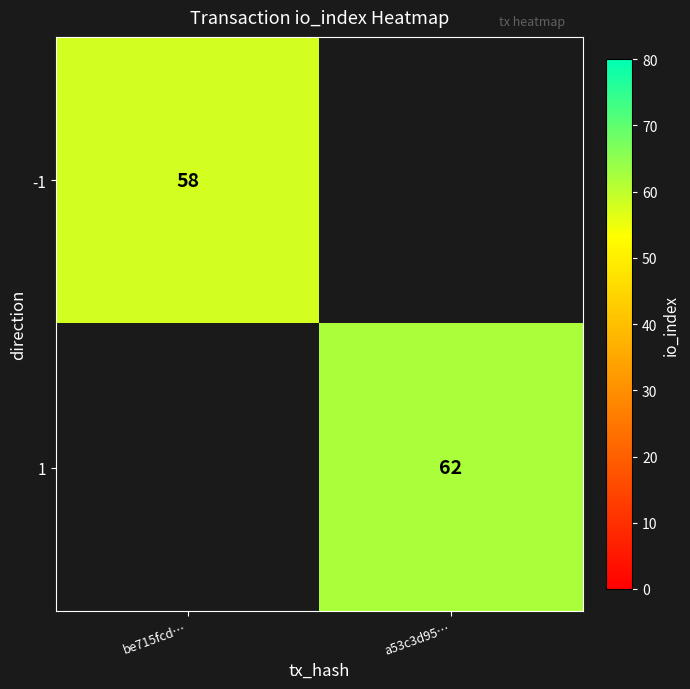

What is the maximum value shown in the chart?

62.0